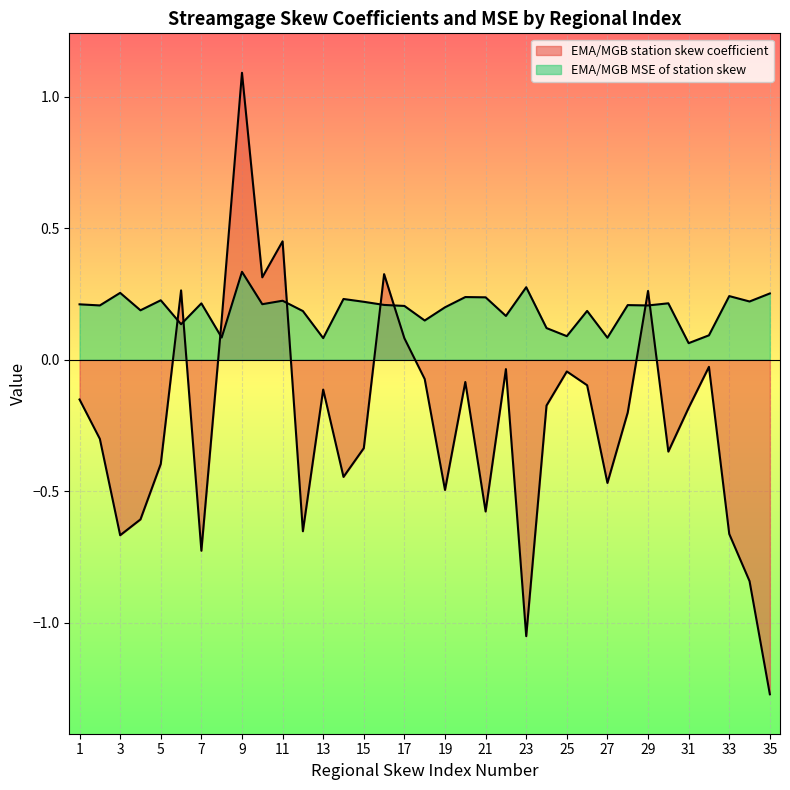

Which category has the highest value in the EMA/MGB station skew coefficient series?

9